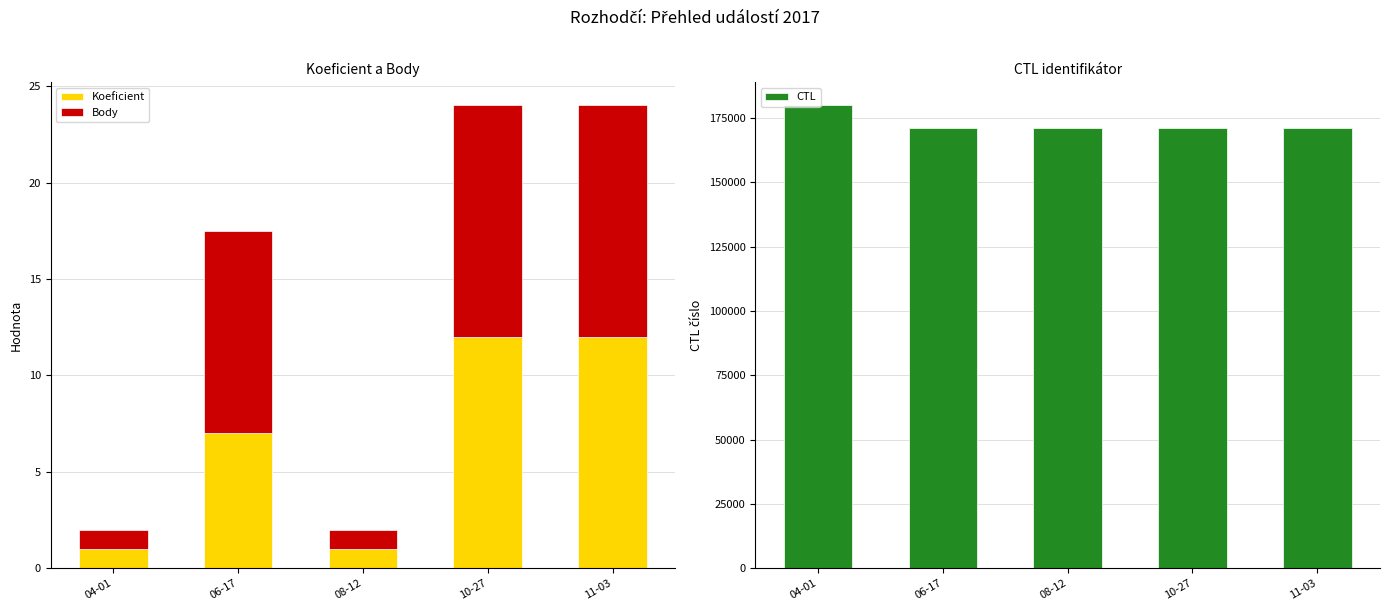

Reading right to left, extract all data points from this chart.

Koeficient: 12.0	12.0	1.0	7.0	1.0
Body: 12.0	12.0	1.0	10.5	1.0
CTL: 171116.0	171115.0	171215.0	171106.0	179908.0